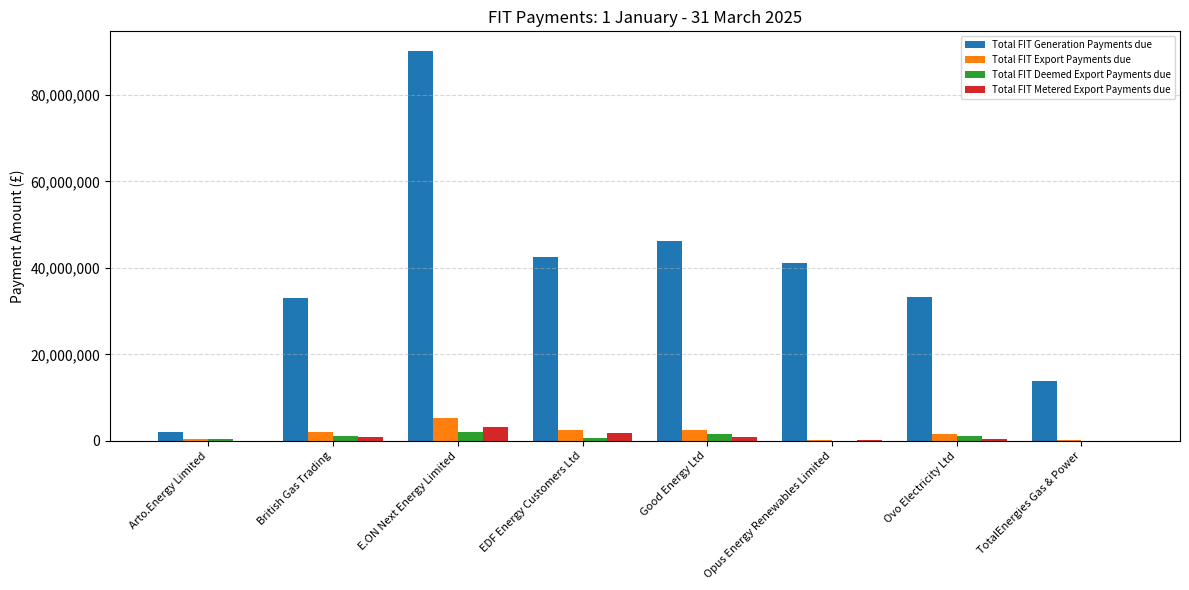

Read the Total FIT Metered Export Payments due value at E.ON Next Energy Limited.

3193223.8